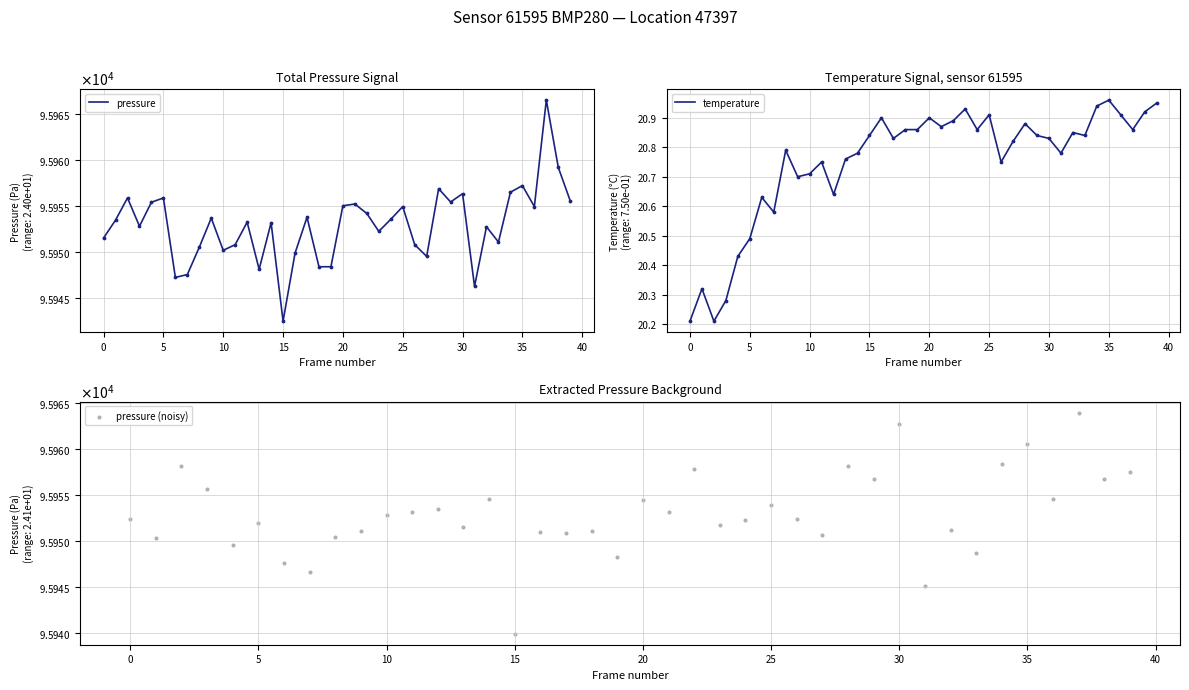

The value of temperature at 15 is 12.7. True or false?

False